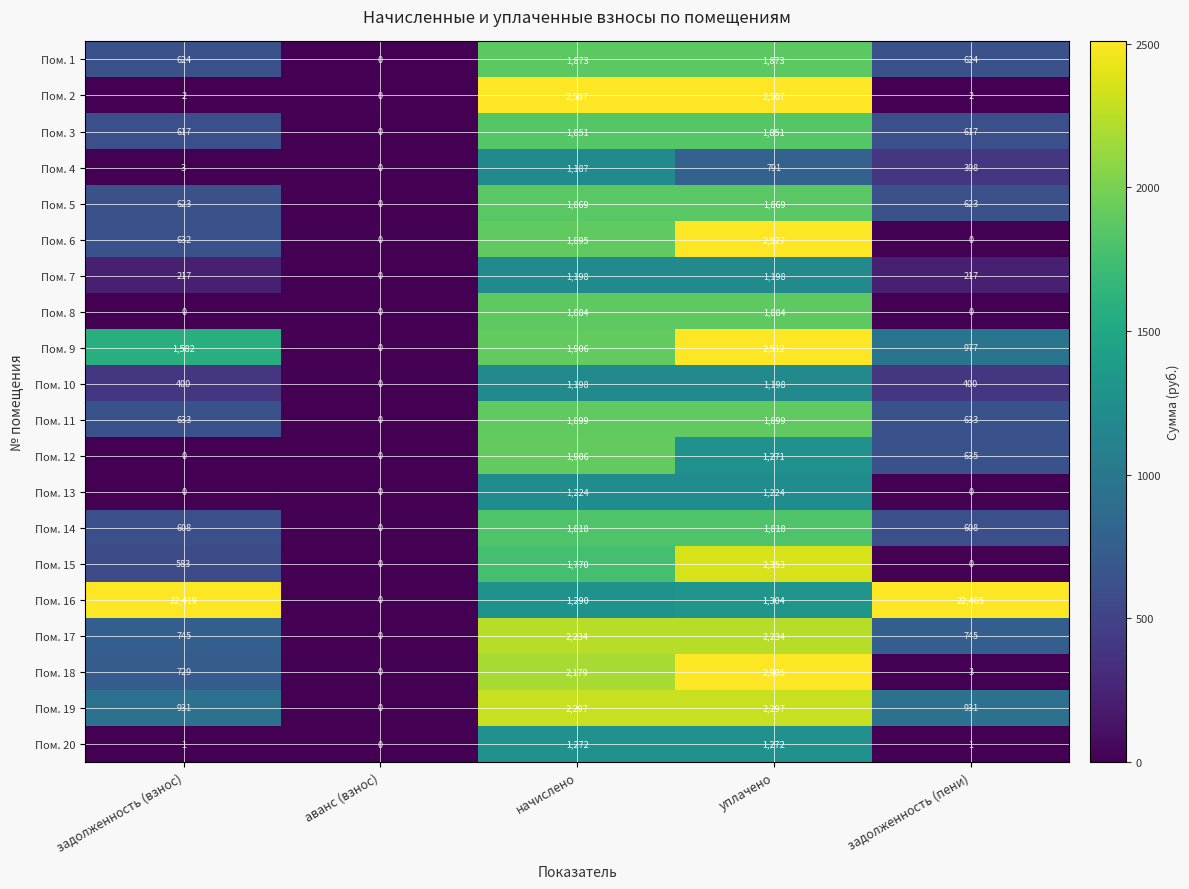

What is the sum of the Пом. 18 values at аванс (взнос) and задолженность (взнос)?

729